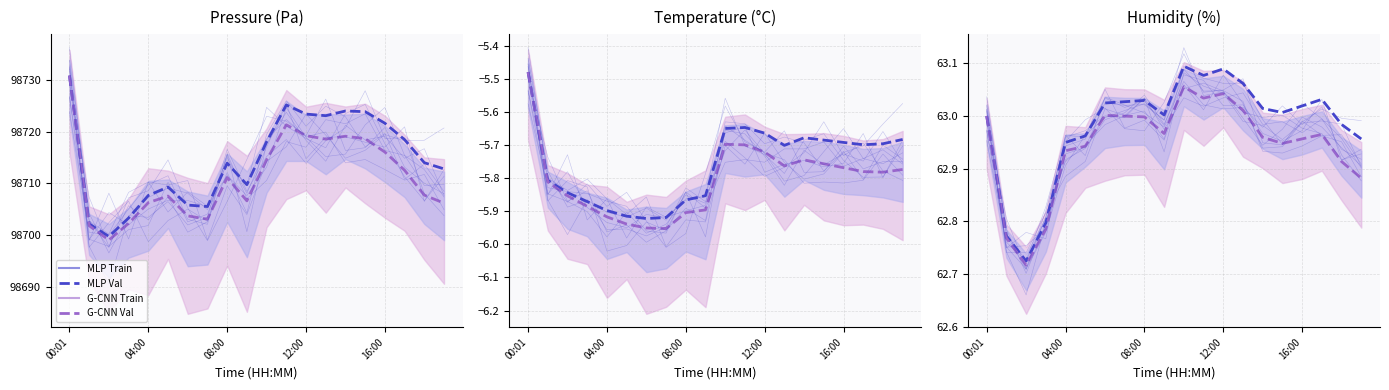

What is the maximum value for MLP Val?

63.1